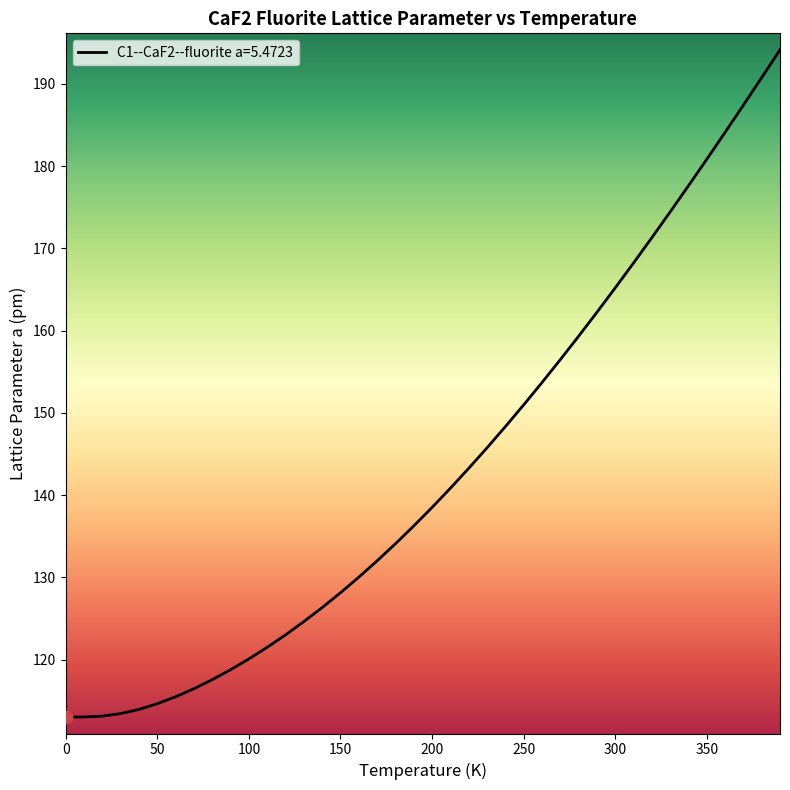

What is the difference between the maximum and minimum values?

81.1